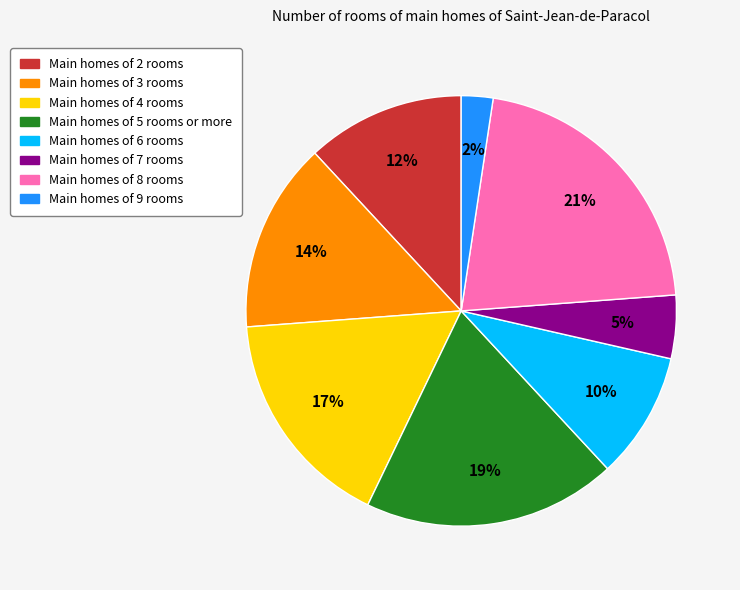

How many slices are in this pie chart?

8